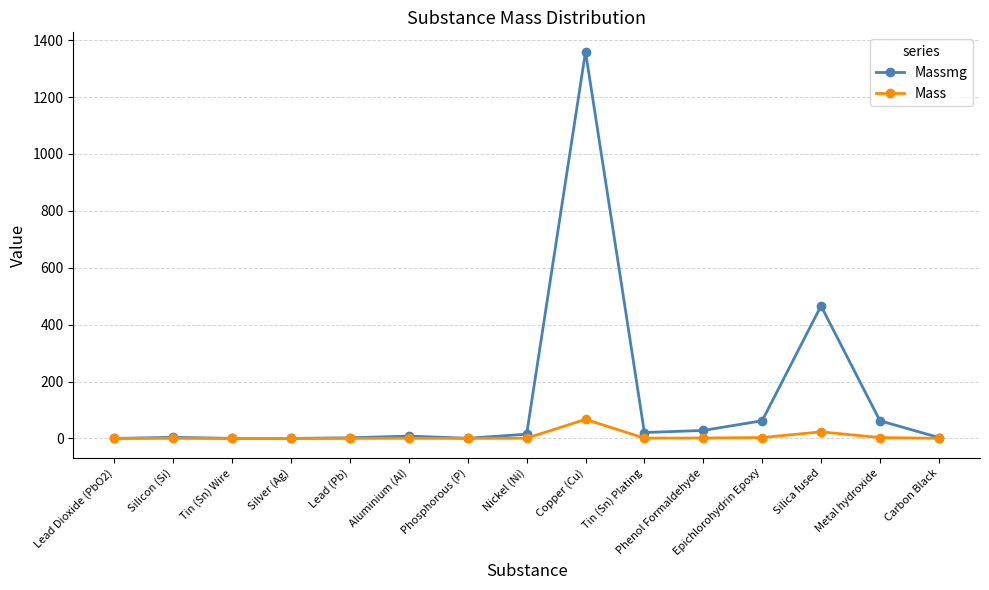

Which category has the highest value across all series?

Copper (Cu)